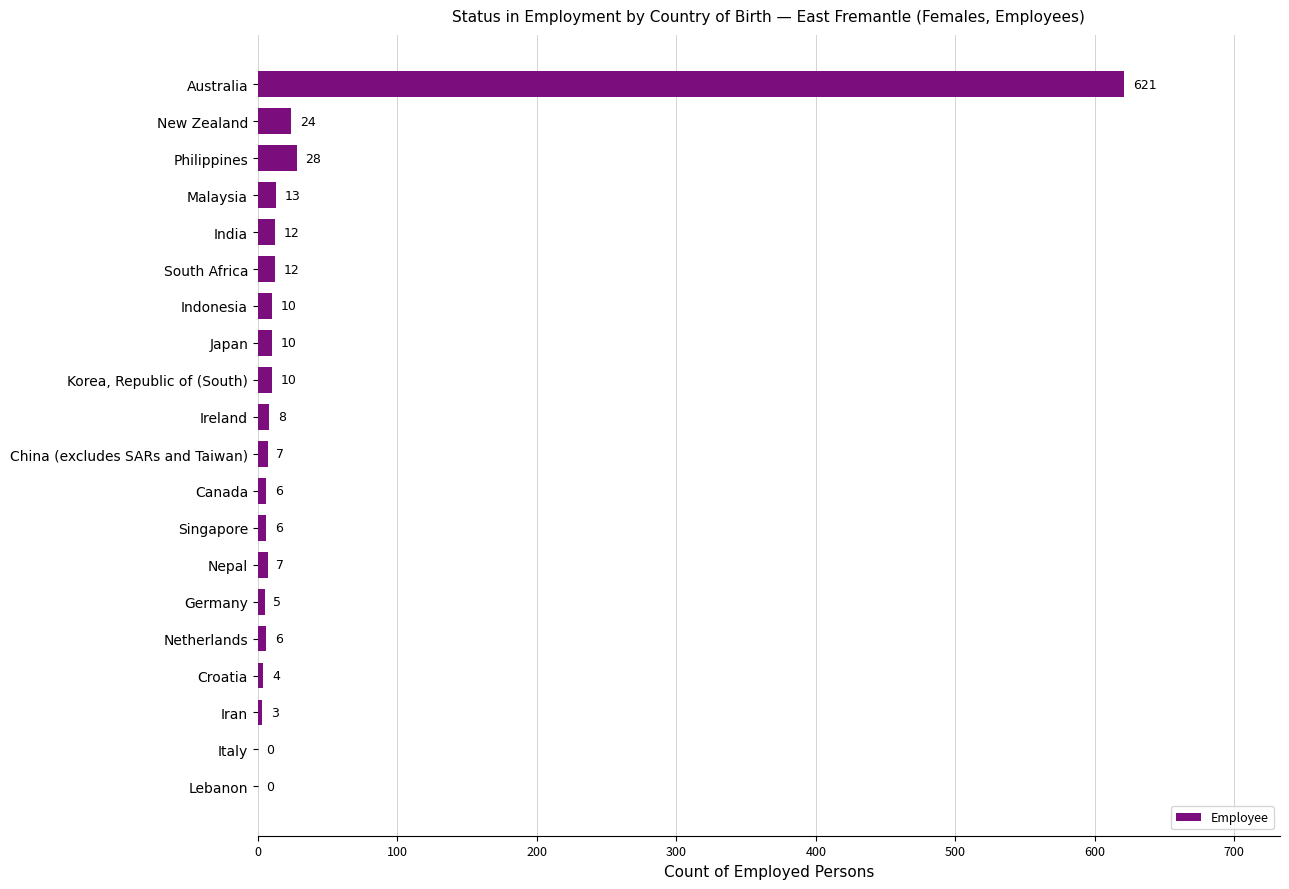

True or false: the data shows 6 at Netherlands.

True